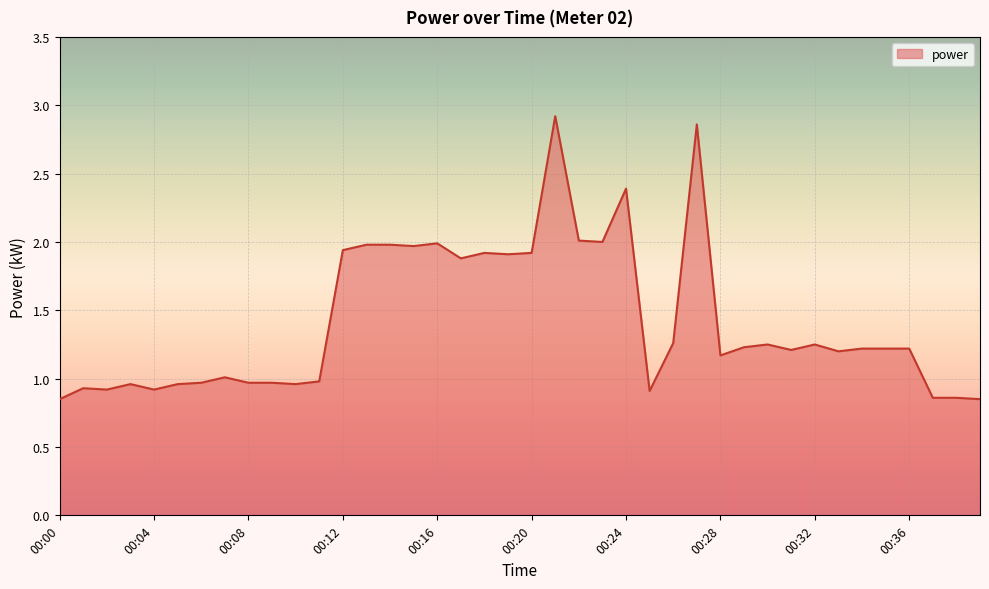

What is the value of the 1st point from the left?

0.8